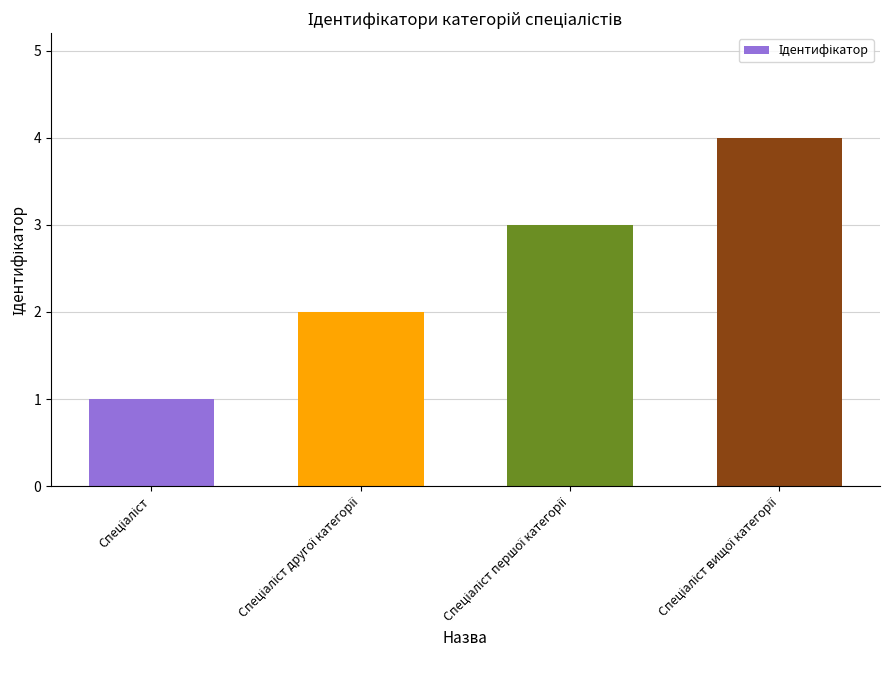

What is the difference between the maximum and minimum values?

3